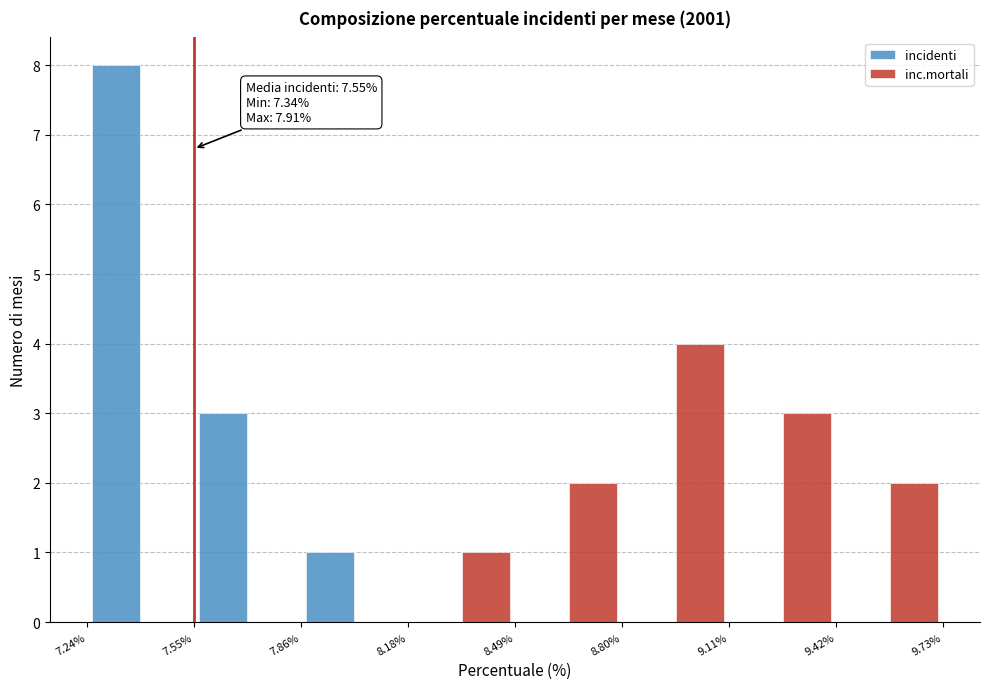

In the inc.mortali series, which range on the x-axis has the tallest bar?

8.80% to 9.11%